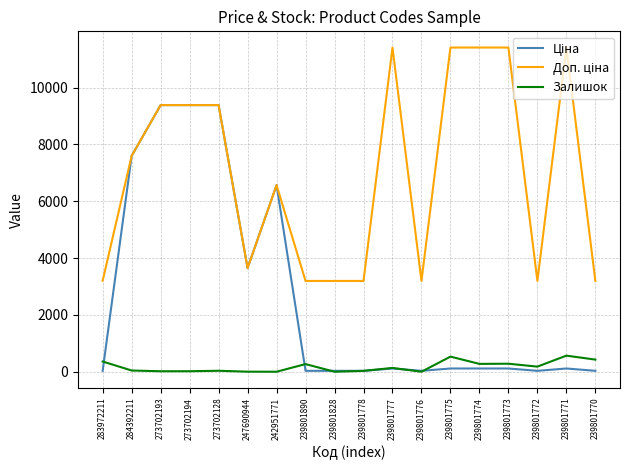

How many lines are shown in the chart?

3